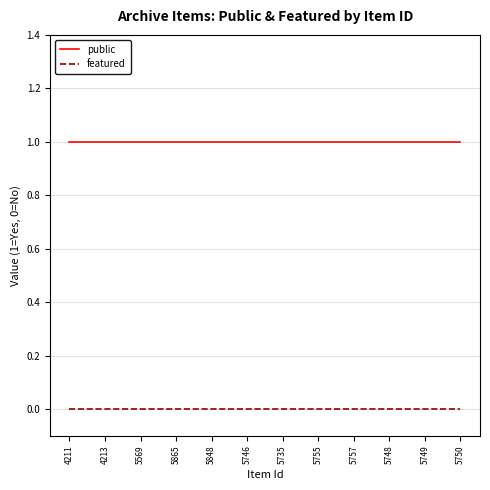

The public series shows 1 at 5865. True or false?

True